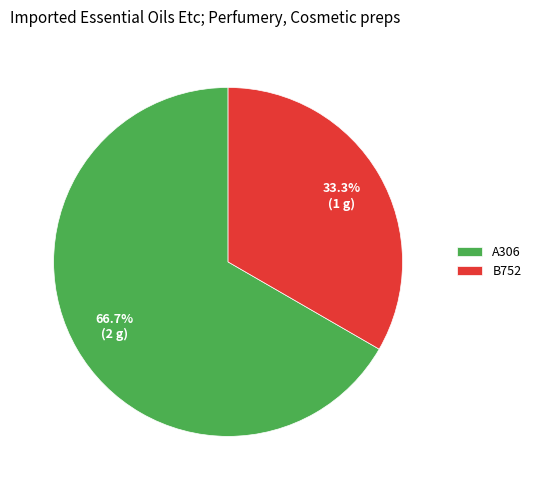

What is the ratio of the value at A306 to the value at B752?

2.0